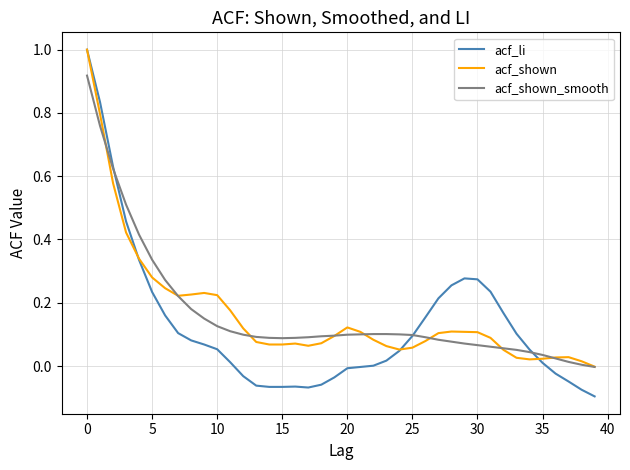

How many lines are shown in the chart?

3